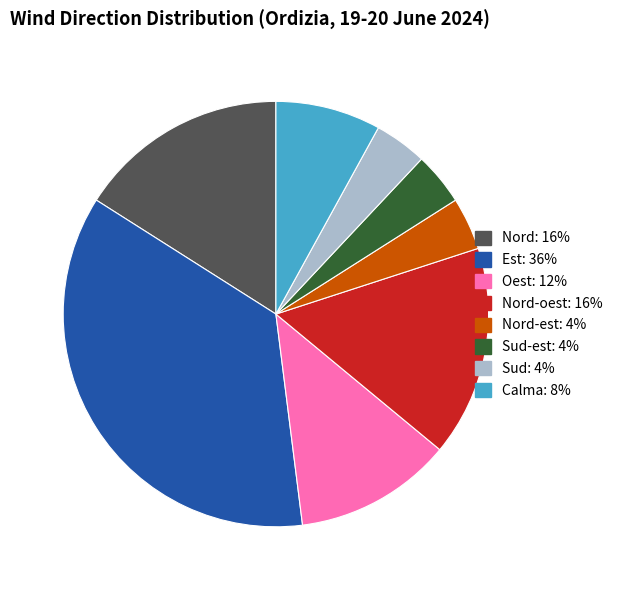

Is there a majority slice in this chart?

No